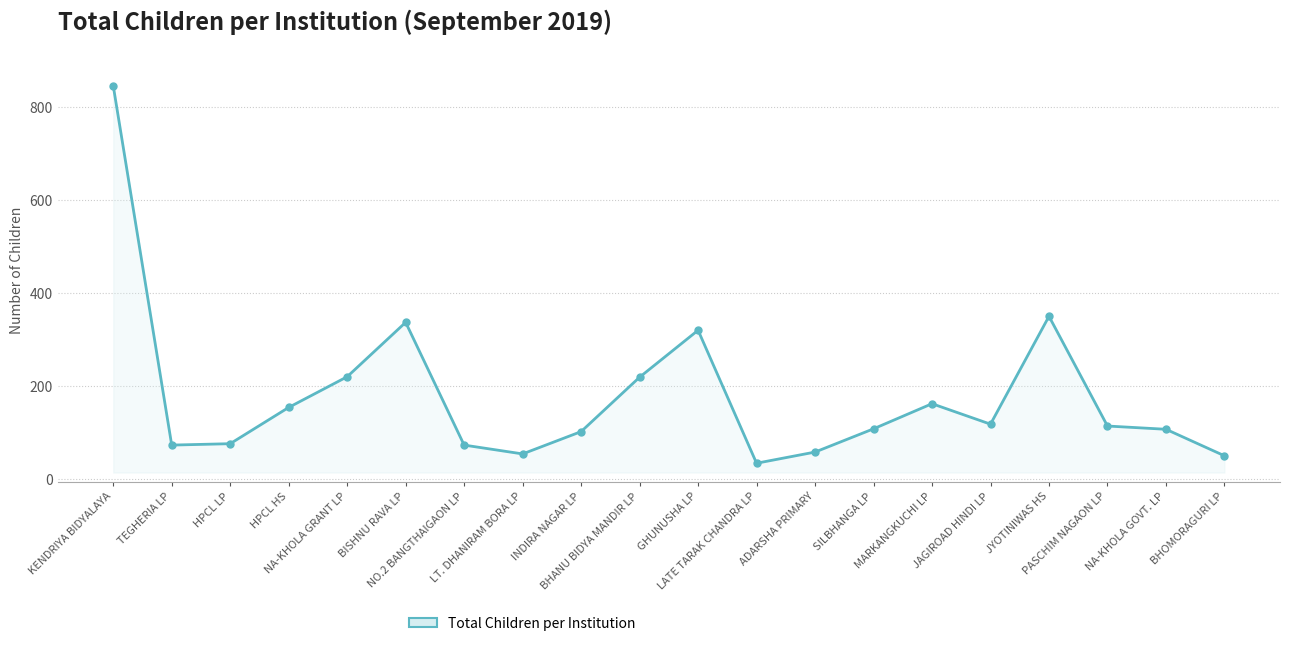

How many values are below 114?

10